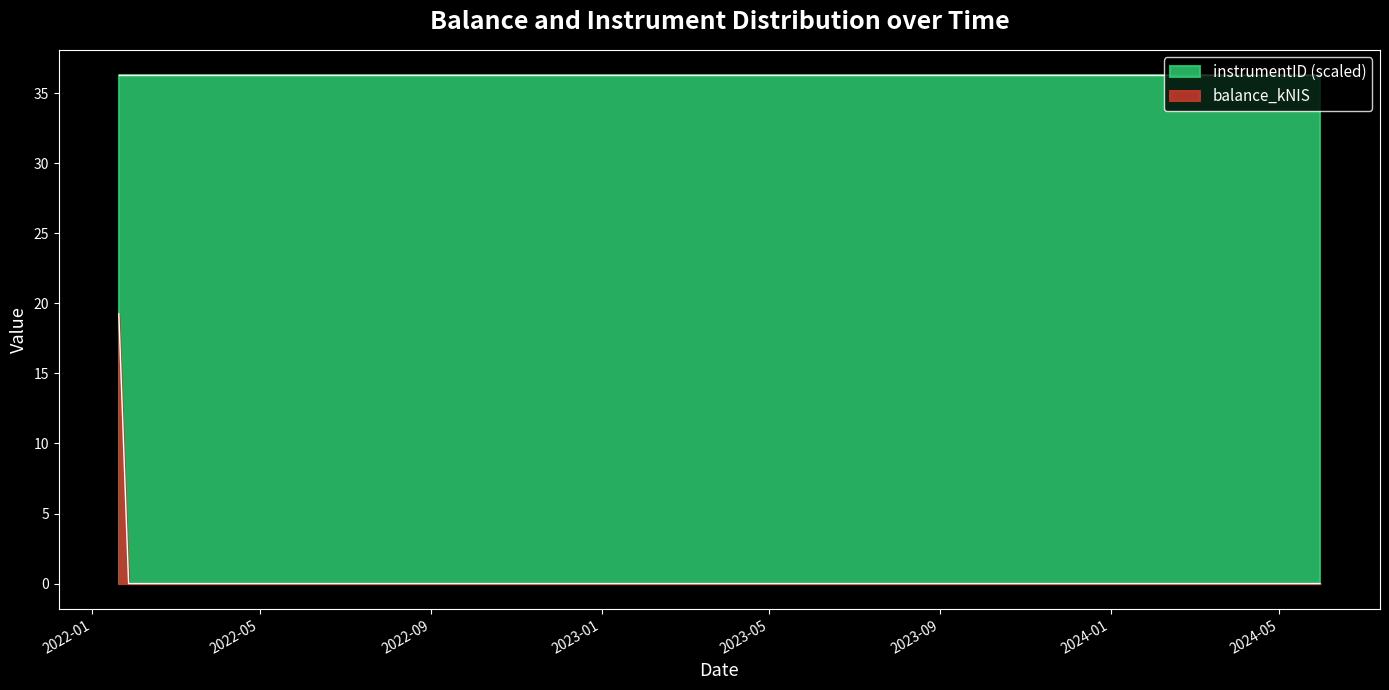

What is the difference between the maximum and minimum values?

19.2